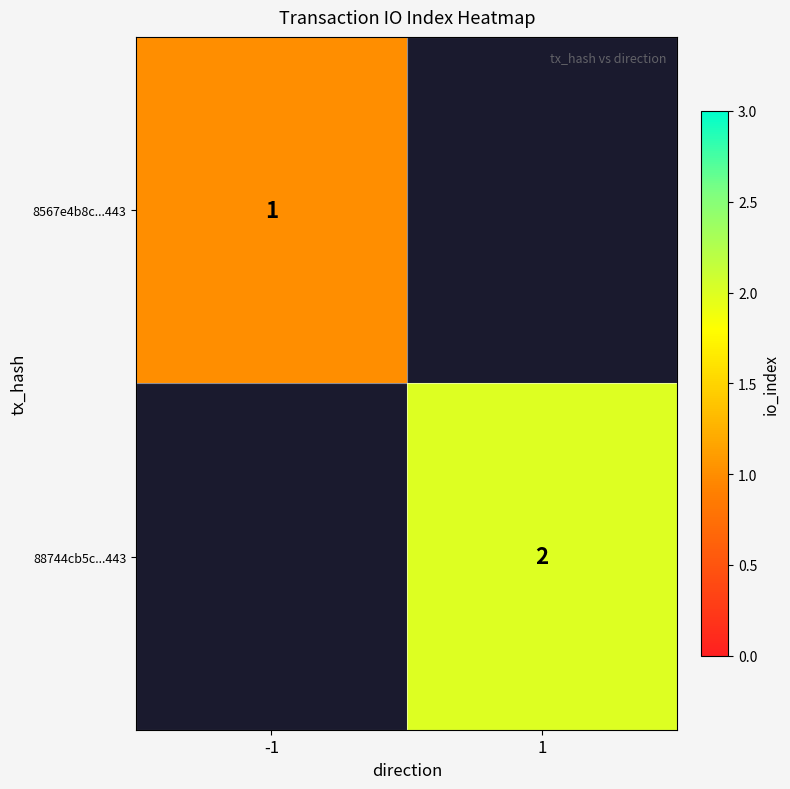

The 8567e4b8c...443 series shows 1 at -1. True or false?

True